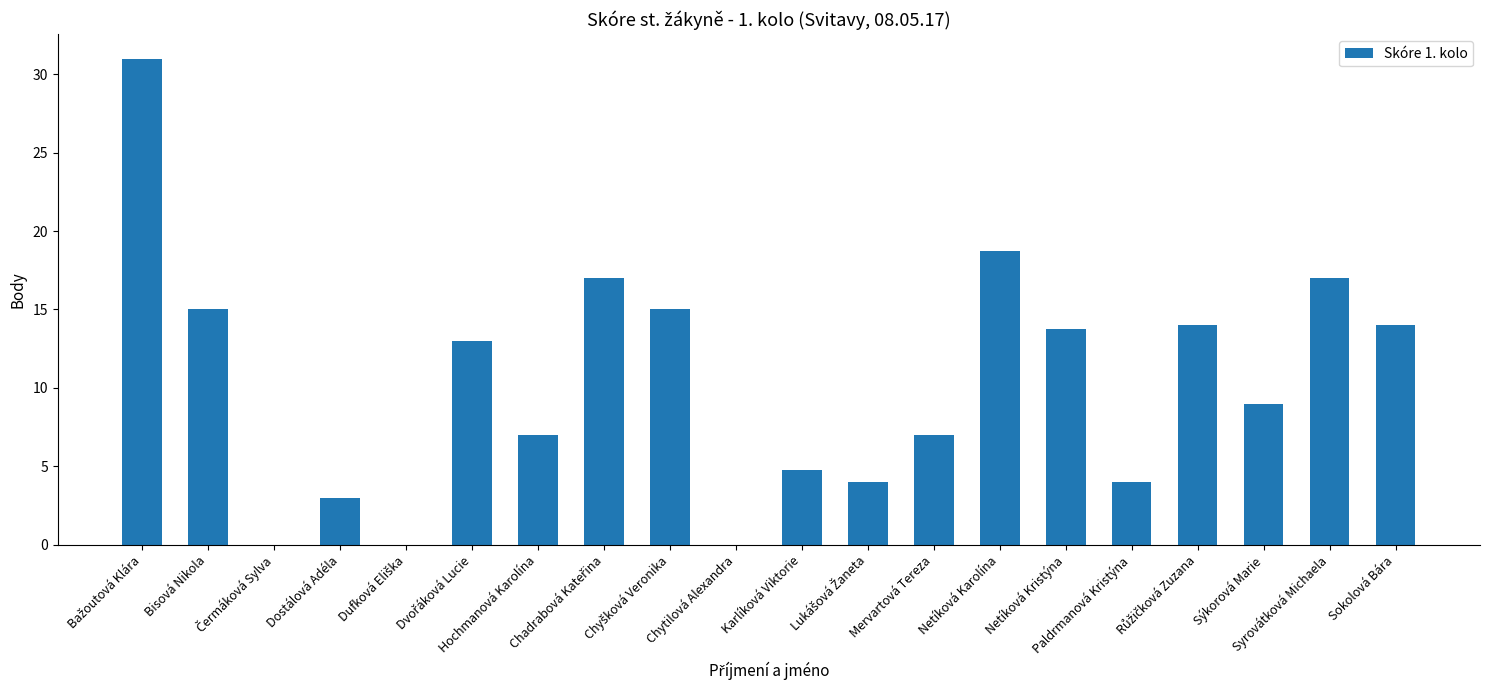

Are the bars horizontal?

No